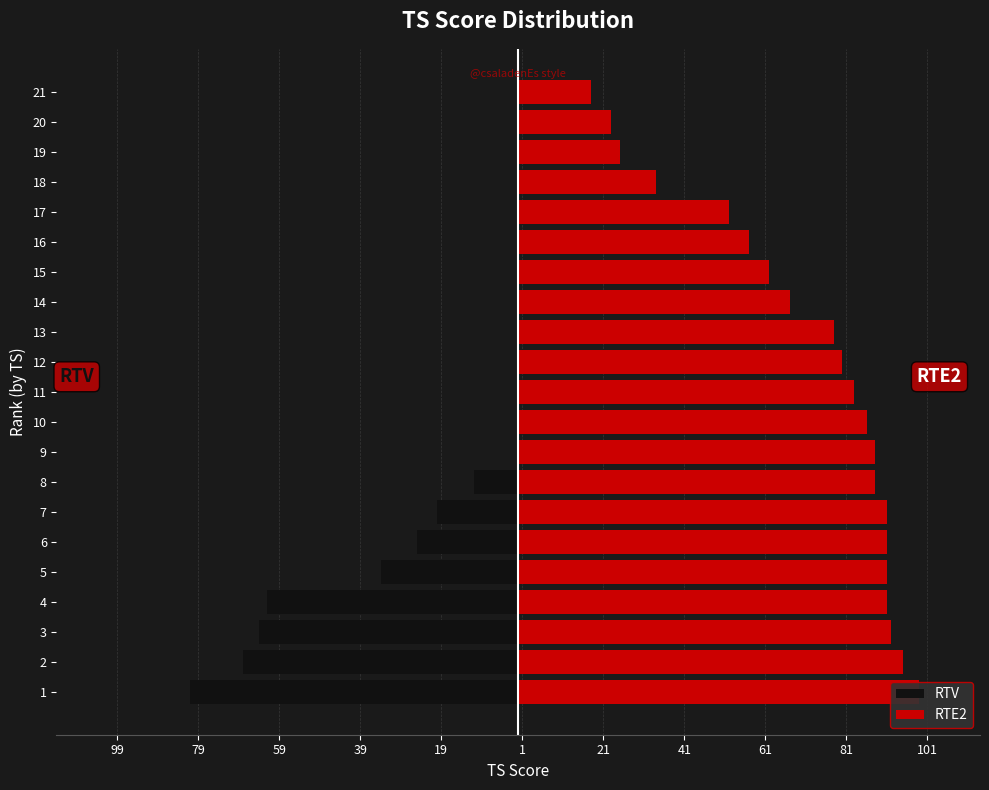

What is the greatest value displayed?

99